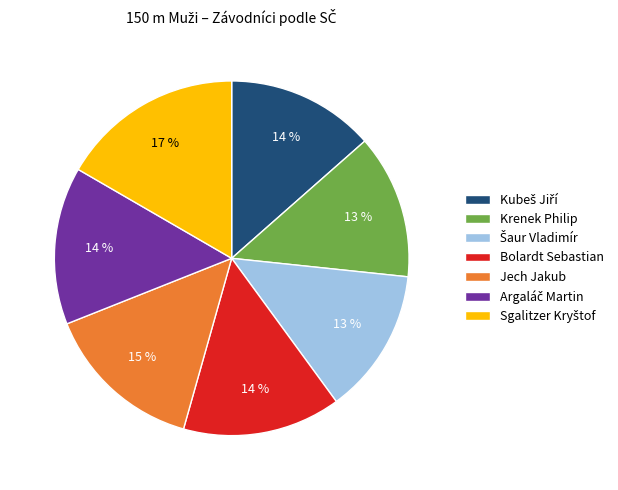

How many slices are in this pie chart?

7